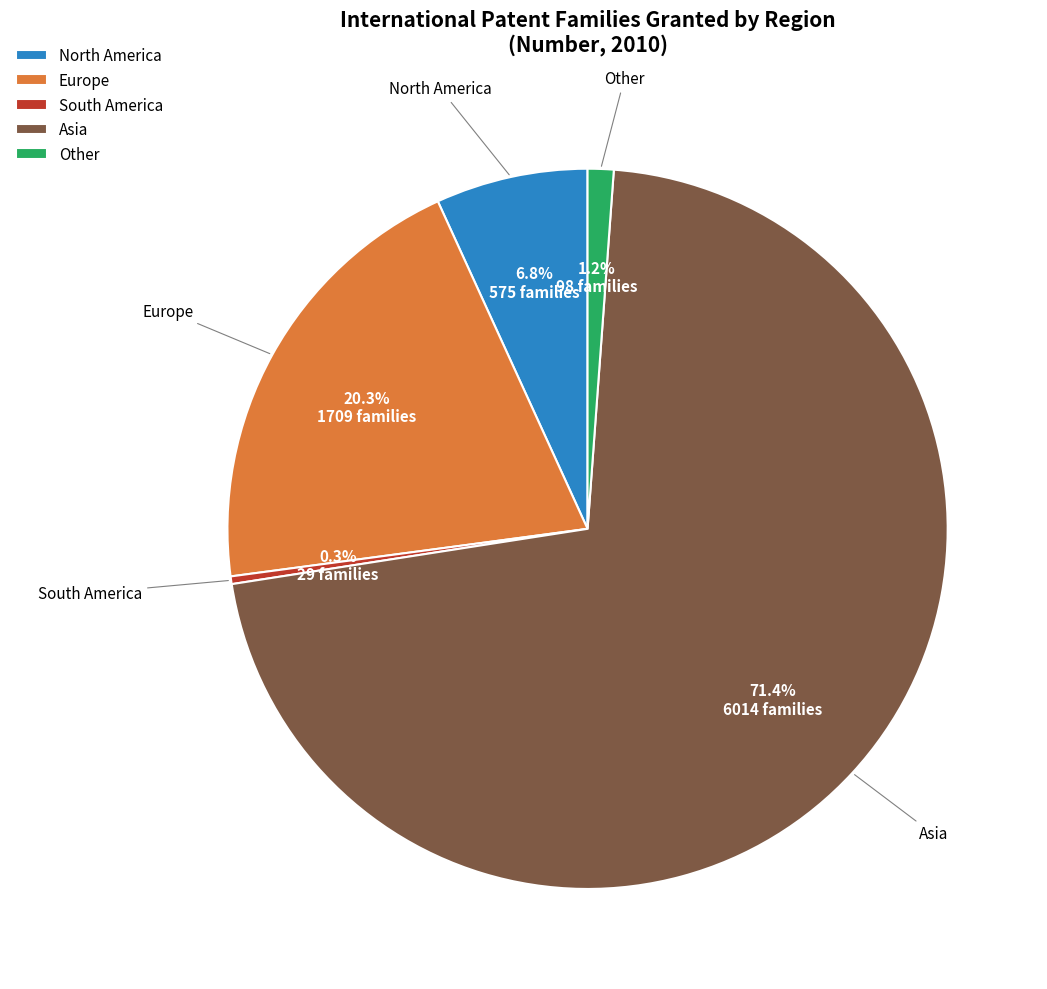

True or false: North America accounts for 1% of the total.

False